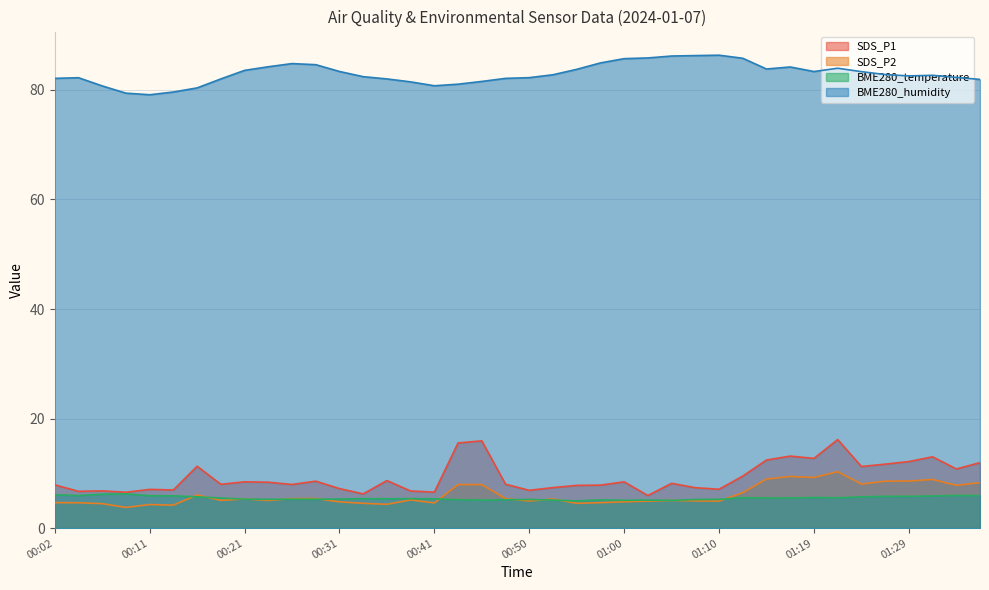

What is the label of the 37th point from the left?

01:29